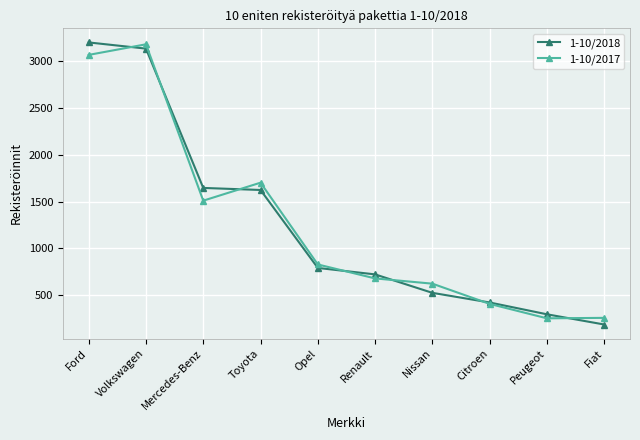

Count the number of categories in the chart.

10